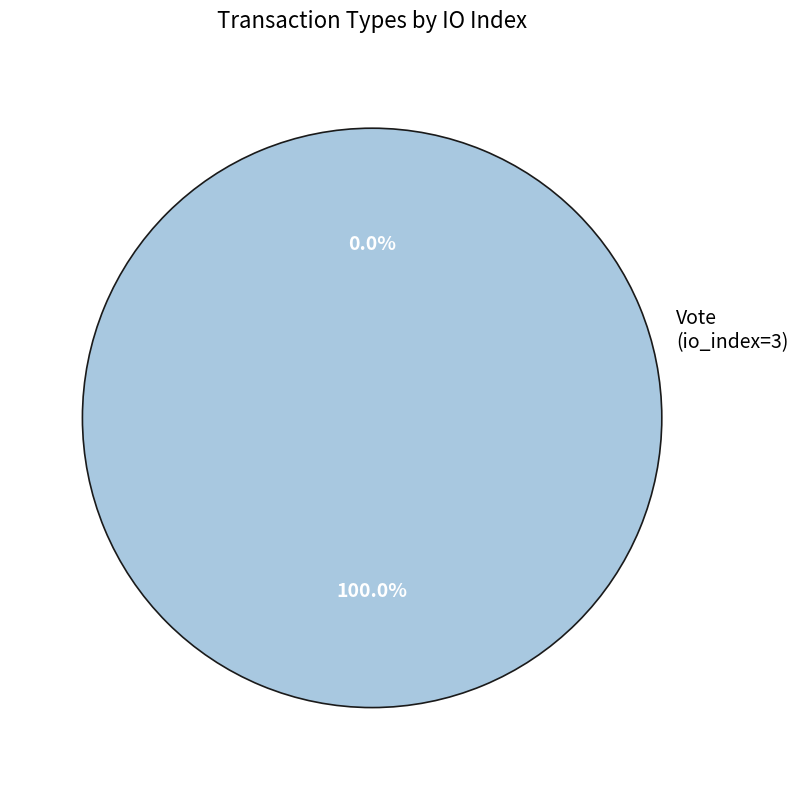

To the nearest percent, what is the difference between the Regular and Vote slice percentages?

100%